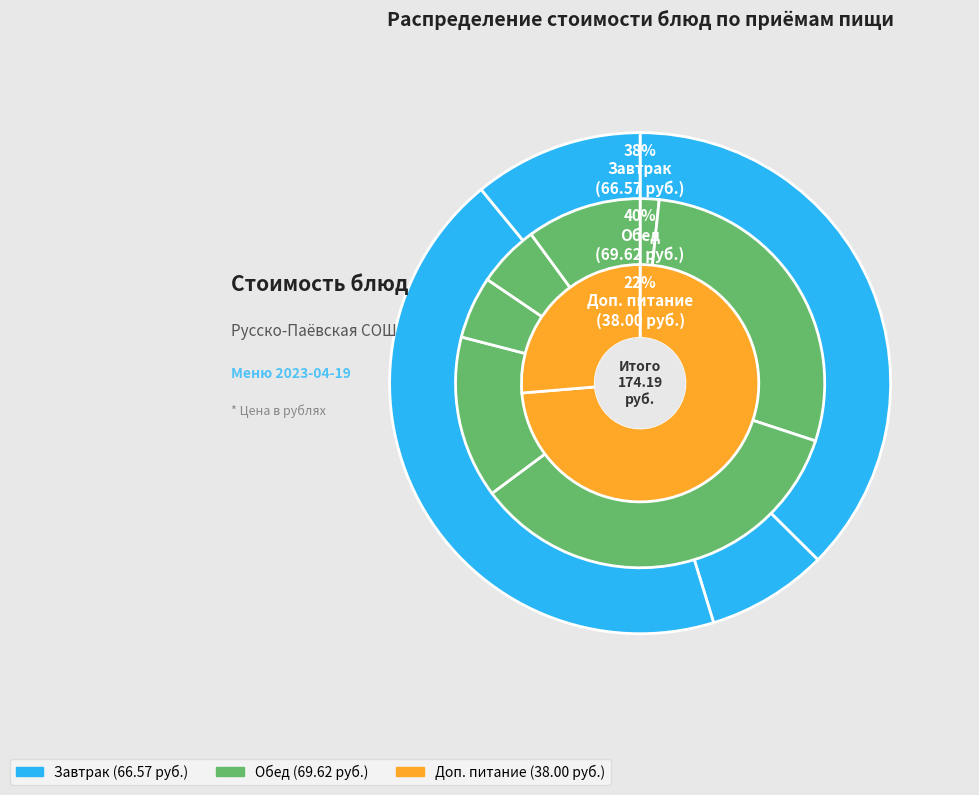

To the nearest percent, what portion does Чай с сахаром represent?

3%